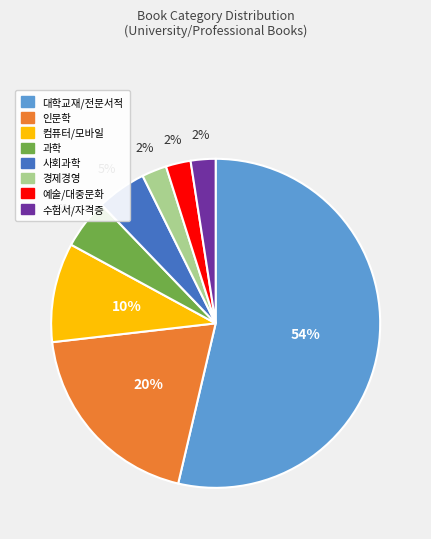

To the nearest percent, what is the average slice percentage?

12%